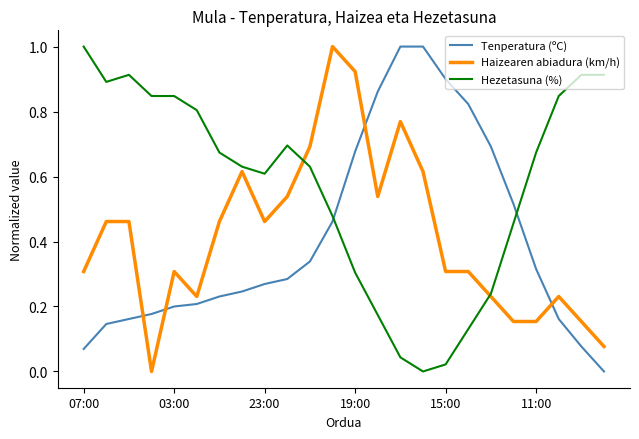

Which series has the largest total across all categories?

Hezetasuna (%)